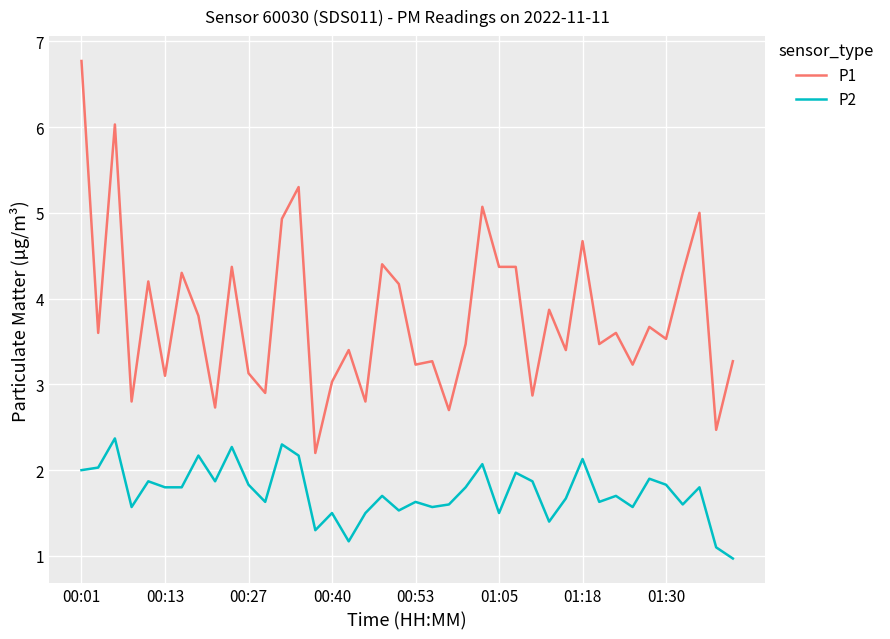

Rank the series by their average value, from highest to lowest.

P1, P2